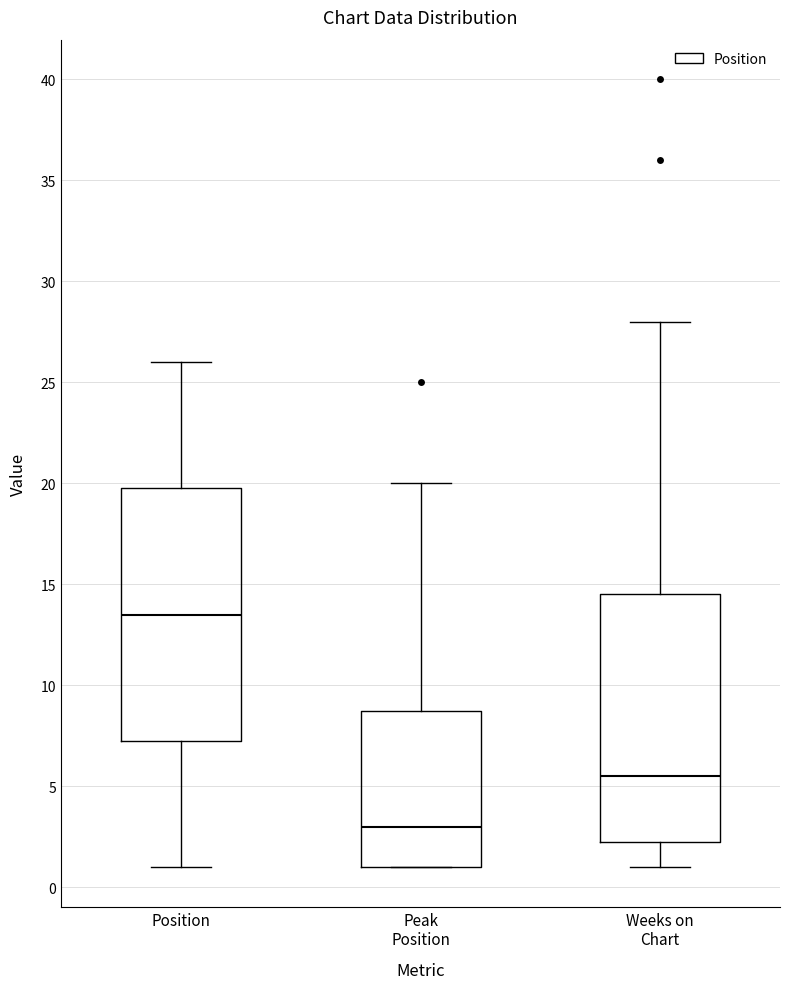

Where does the lower whisker of the box for Position end on the y-axis? The values are not printed on the chart, so give them approximately, as read against the axis.

1.0